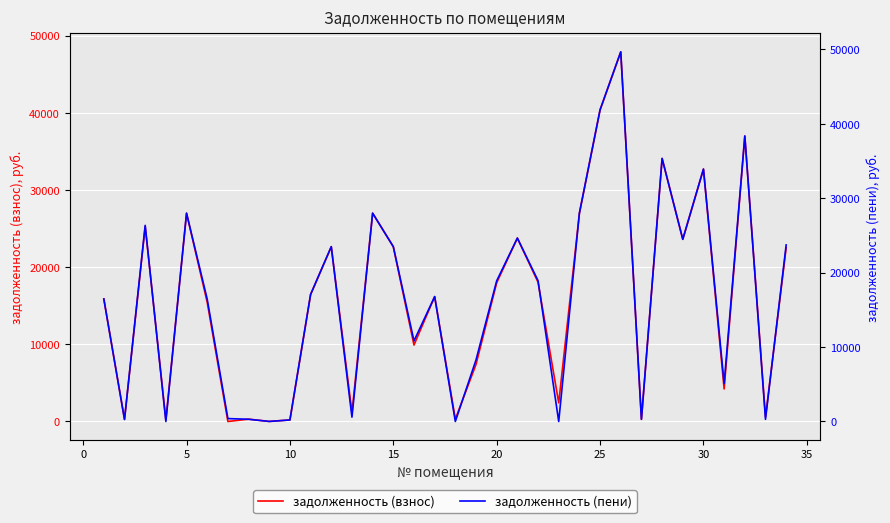

At how many categories does at least one series exceed 26943?

8